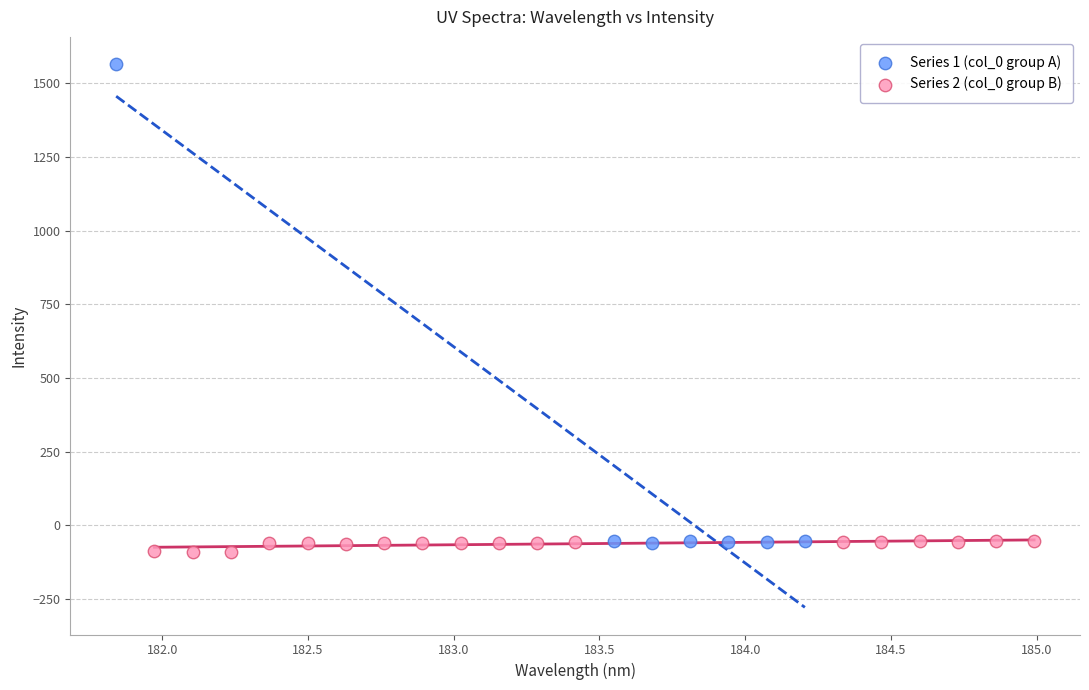

Which series has the widest spread of Y values?

Series 1 (col_0 group A)